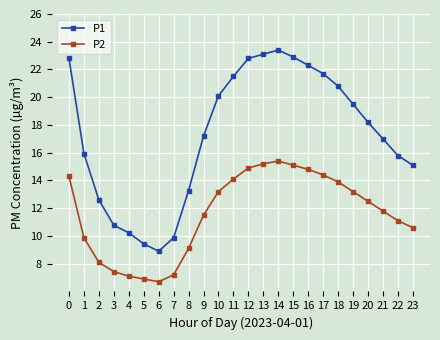

At which category does P1 reach its first local peak?

14